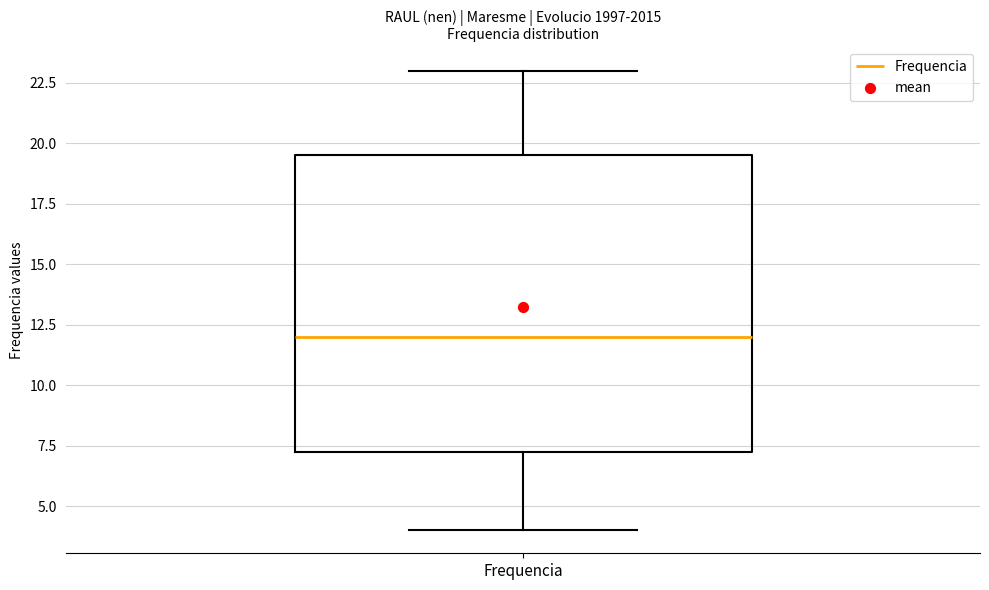

Transcribe this box plot: give where the median line is, the range the box spans, and where the two whiskers end, as read against the y-axis. The values are not printed on the chart, so give them approximately, as read against the axis.

median 12.0, box 7.5 to 19.5, whiskers 4.0 to 23.0